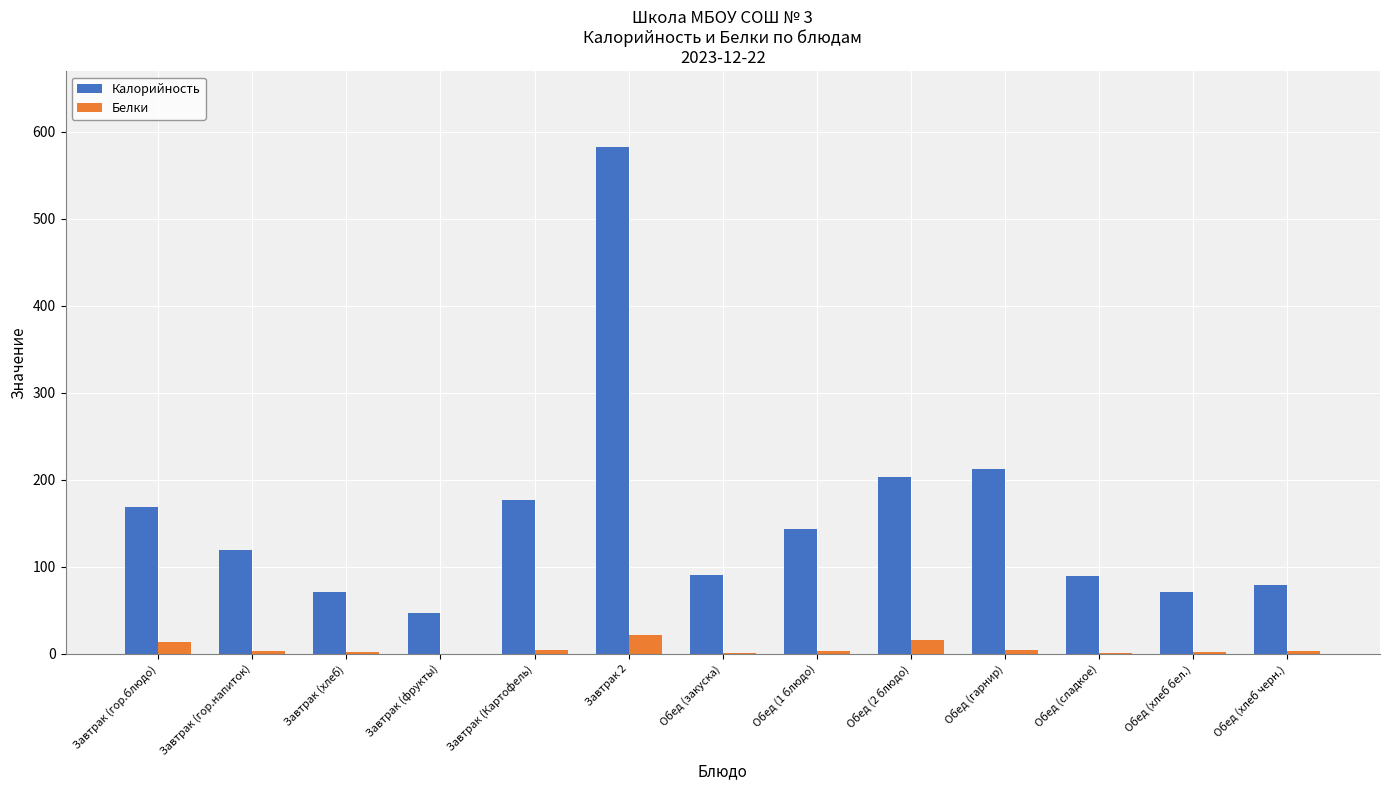

Where is Калорийность nearest to the value 314?

Обед (гарнир)